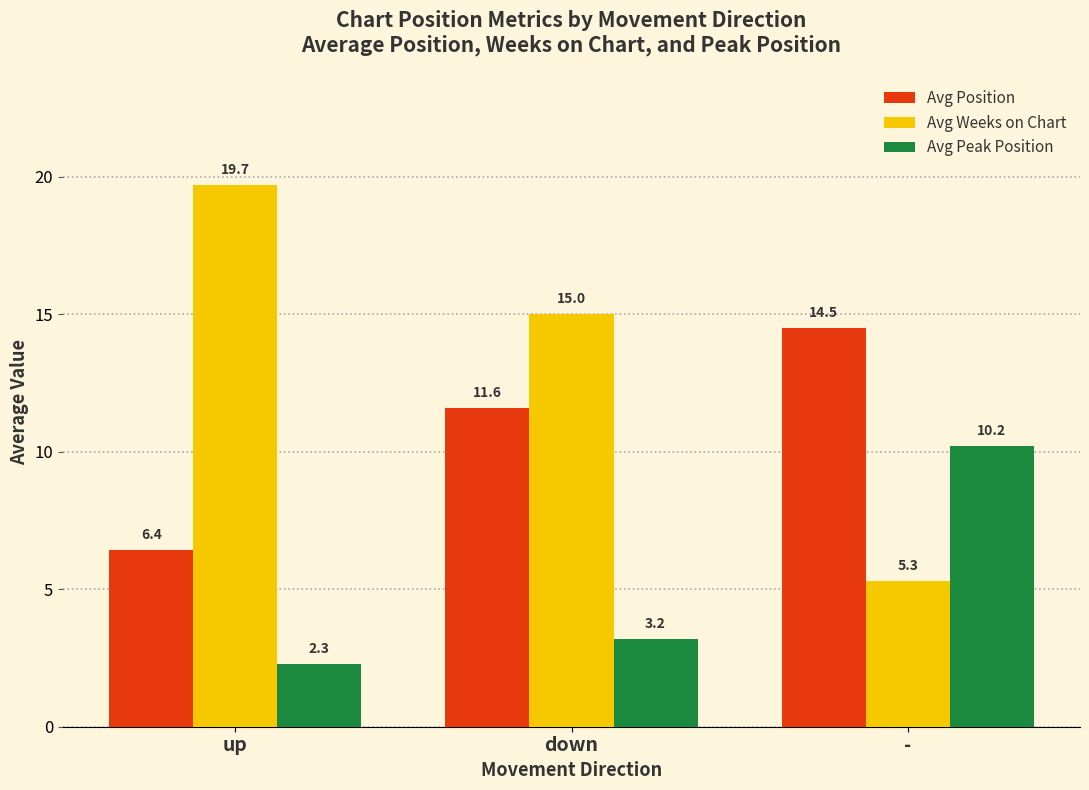

Is the value of Avg Peak Position at - greater than the value of Avg Weeks on Chart at -?

Yes